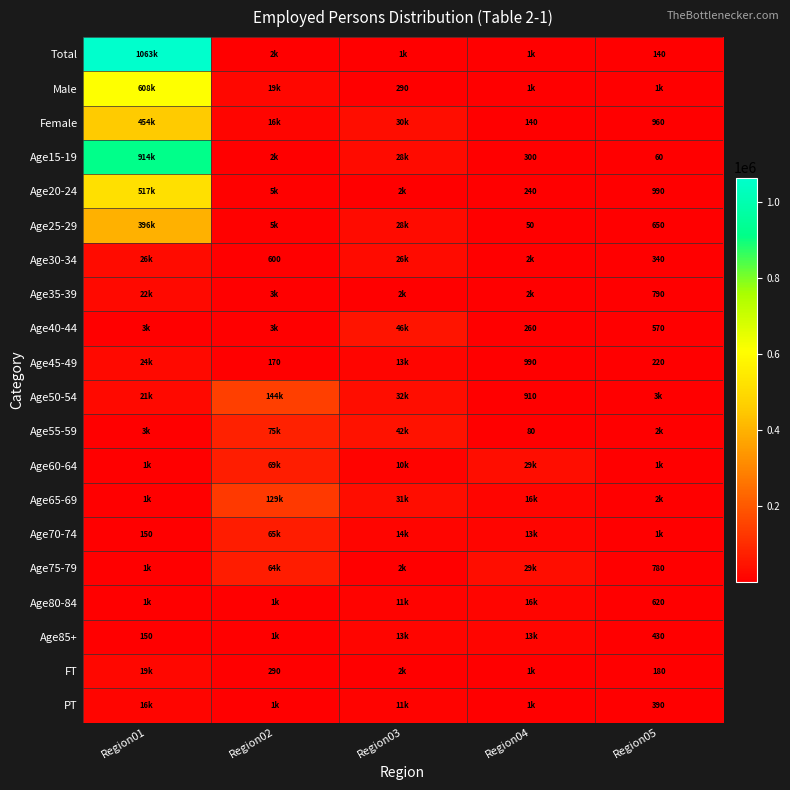

Is it true that Age30-34 equals 156 at Region02?

False